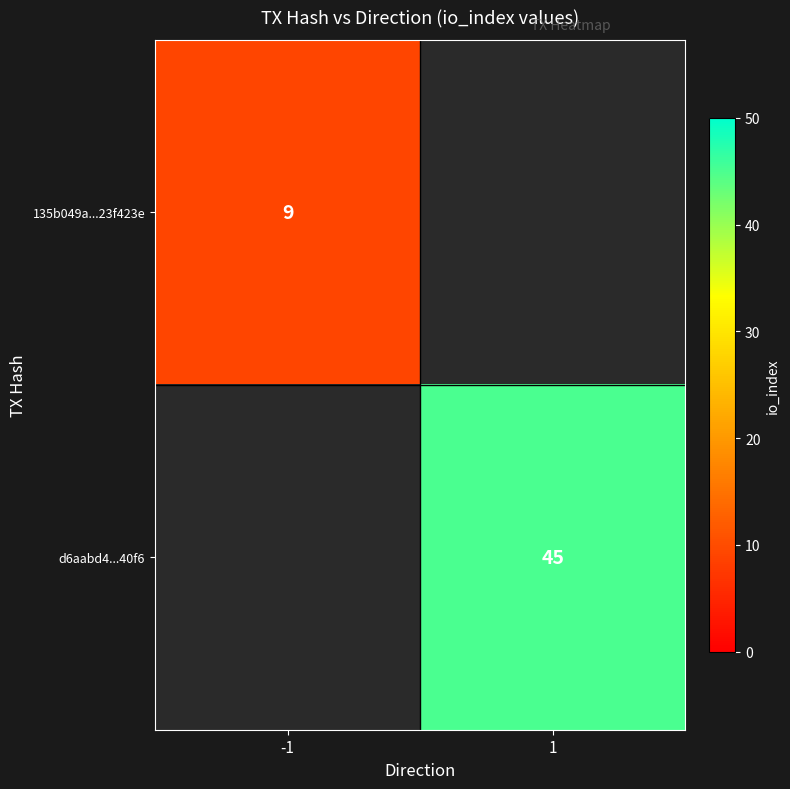

Is the value of d6aabd4...40f6 at 1 greater than the value of 135b049a...23f423e at -1?

Yes